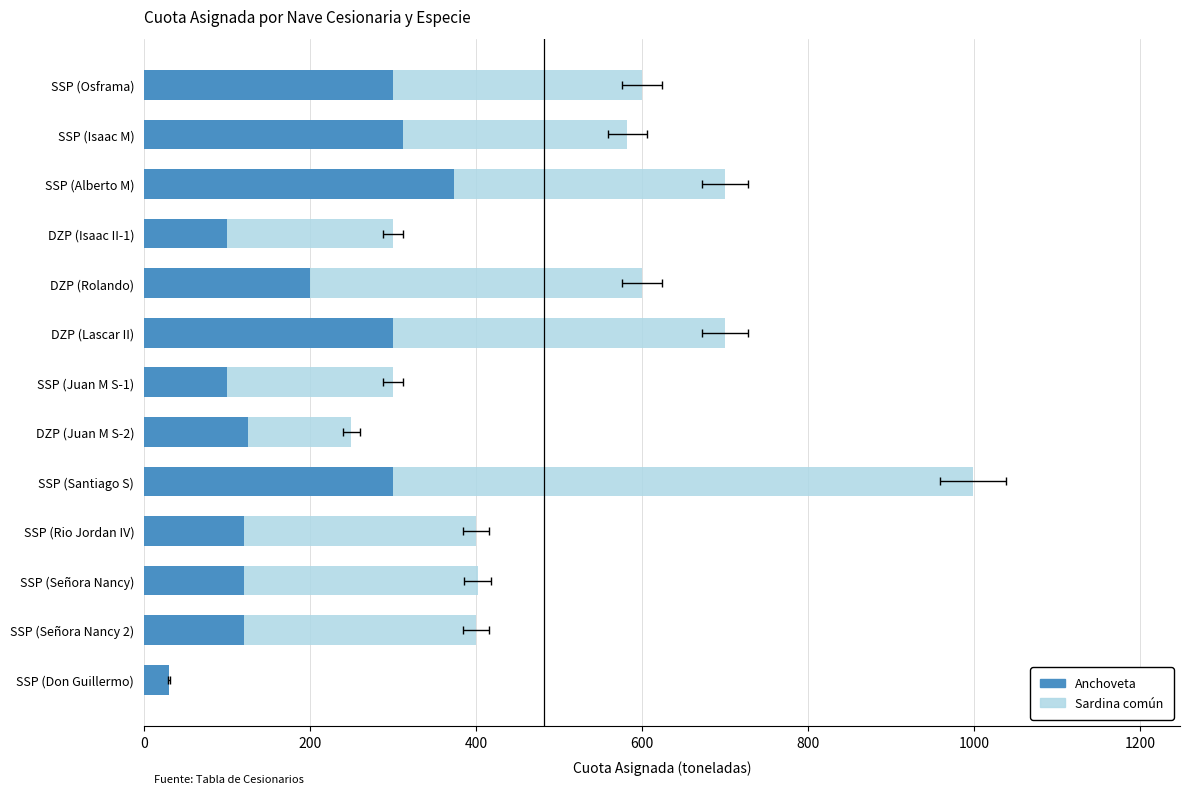

The value of Sardina común at SSP (Don Guillermo) is 437.5. True or false?

False